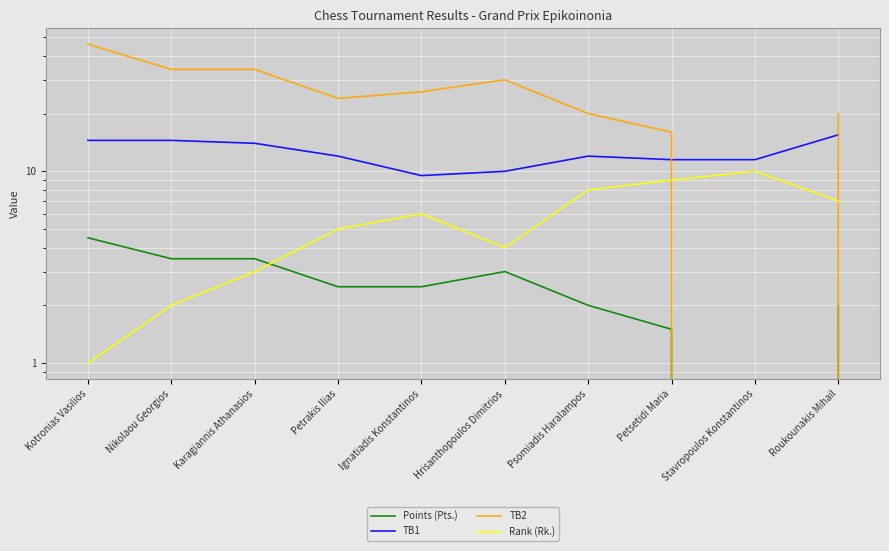

How many data points in TB2 are above 26?

4